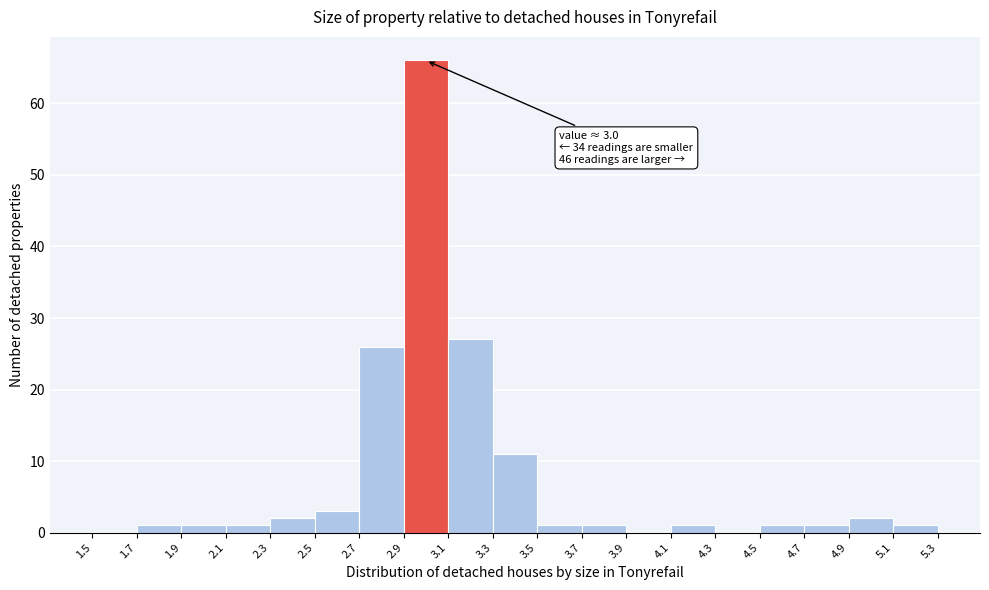

Over which range of the x-axis is the bar tallest?

2.9 to 3.1